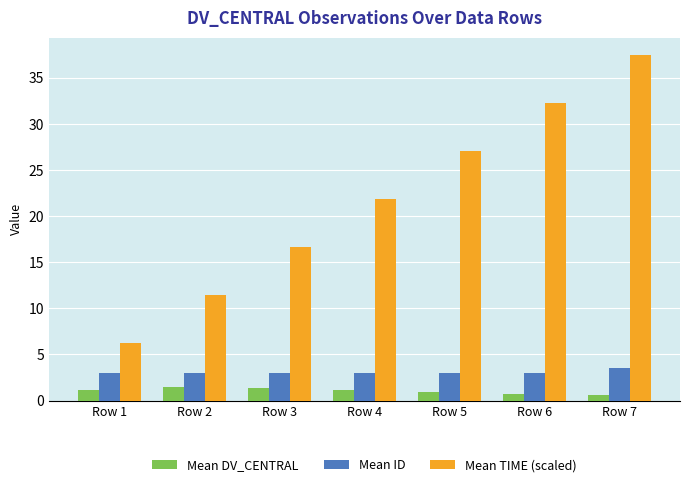

Where does the Mean TIME (scaled) series first go above 21?

Row 4